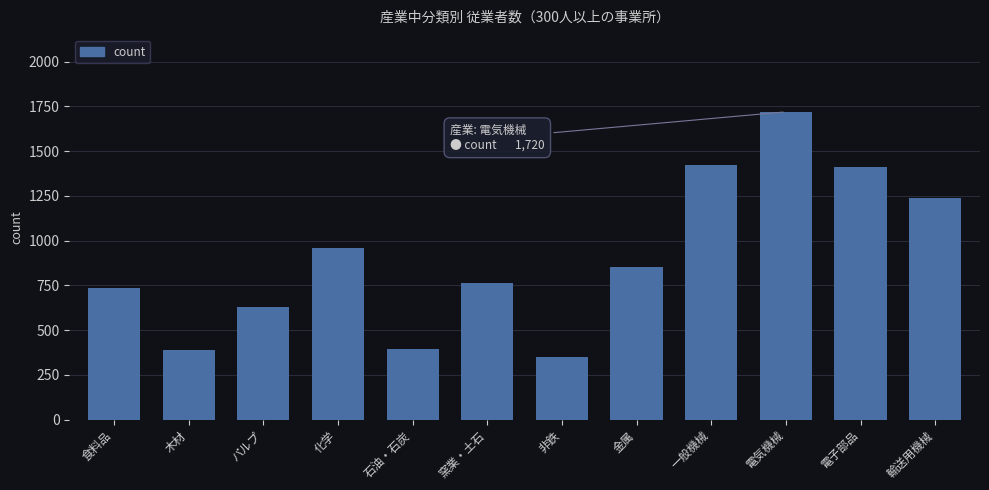

True or false: the data shows 2795 at 電気機械.

False